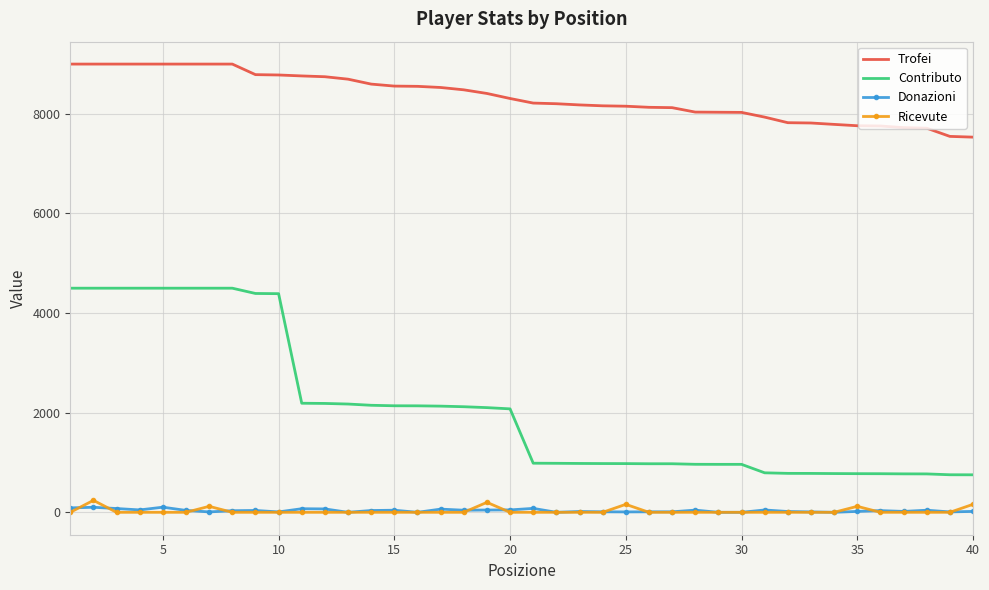

True or false: Contributo and Trofei cross at least once.

False